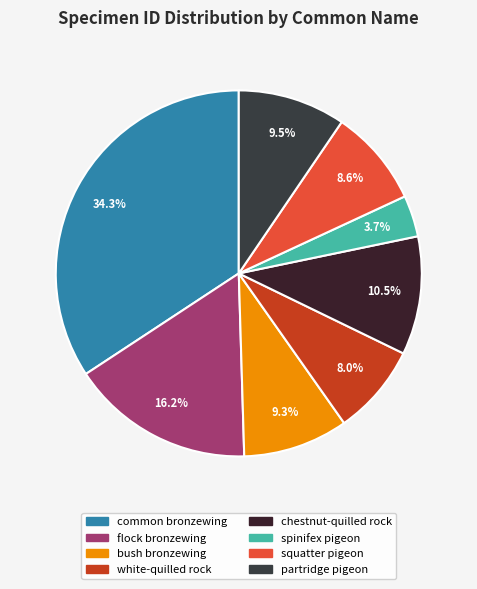

How many slices are in this pie chart?

8